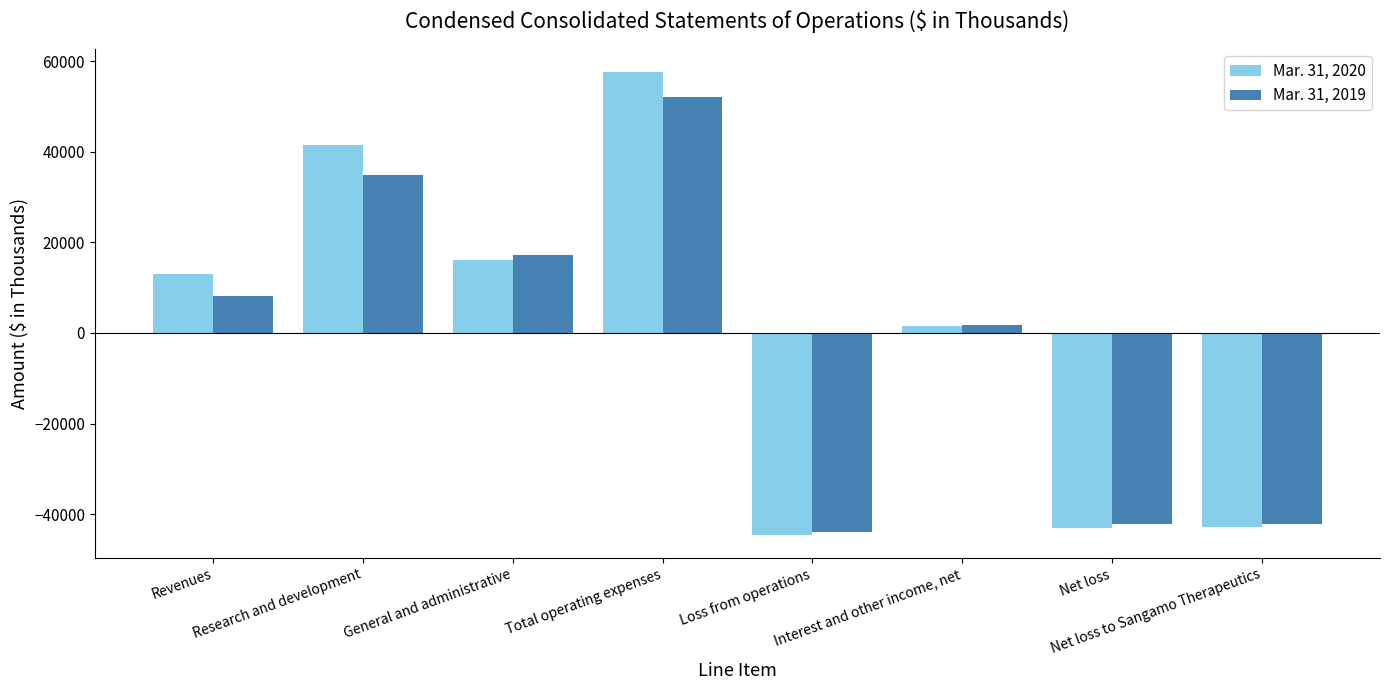

How many data points in Mar. 31, 2019 are less than 8071?

4